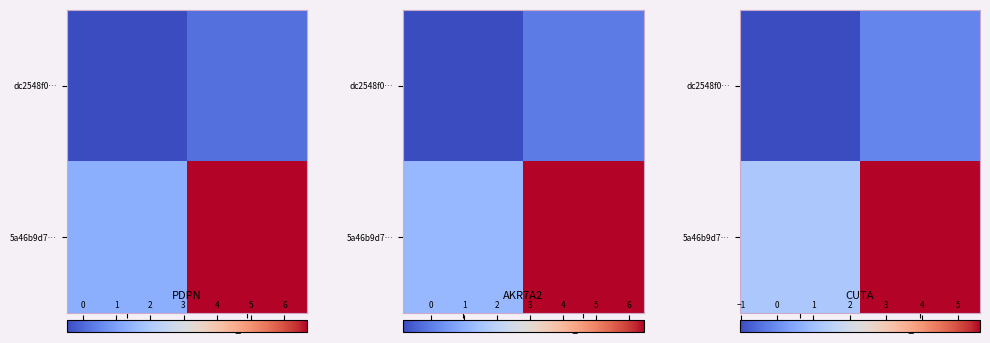

Which series has the widest spread of values?

row_1